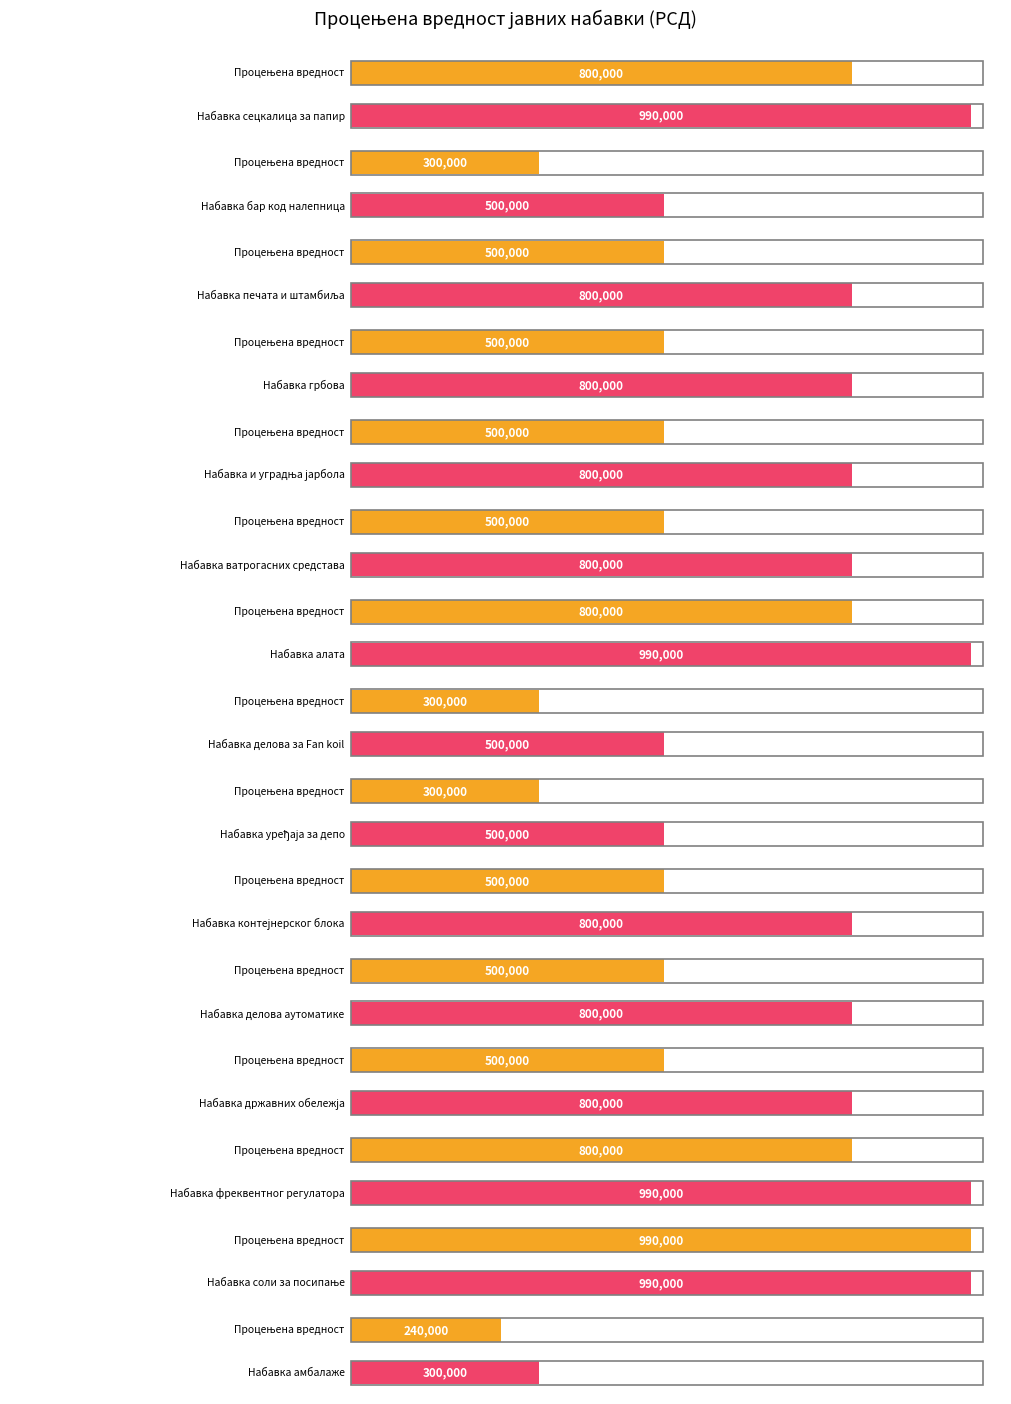

Which category has the highest value across all series?

Набавка соли за посипање